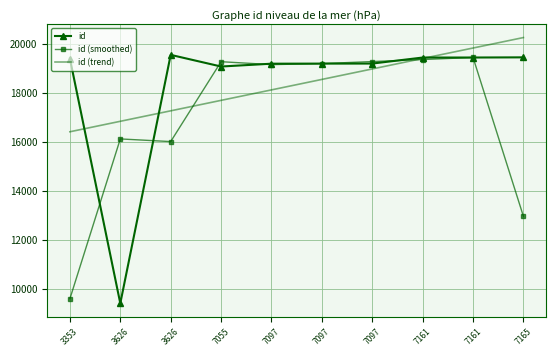

True or false: id (trend) has more than 2 interior local peaks.

False